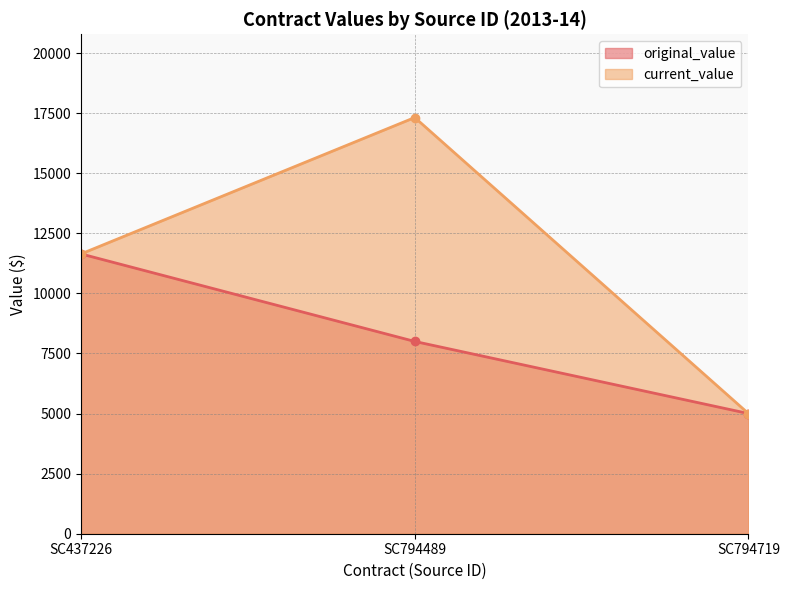

Between SC794489 and SC437226, which is larger?

SC437226